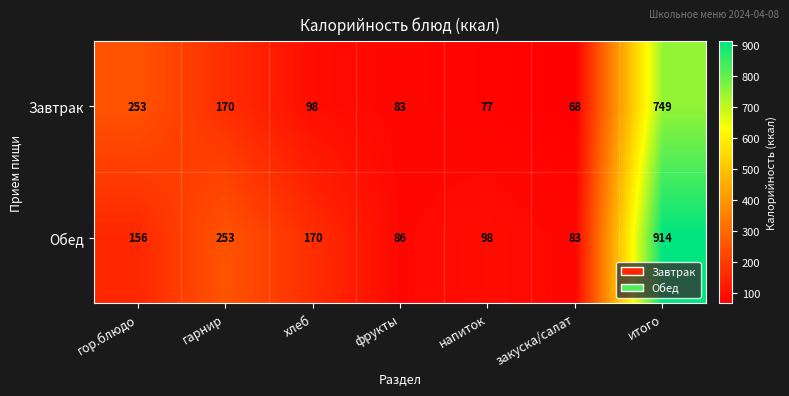

Is it true that Обед equals 86 at фрукты?

True